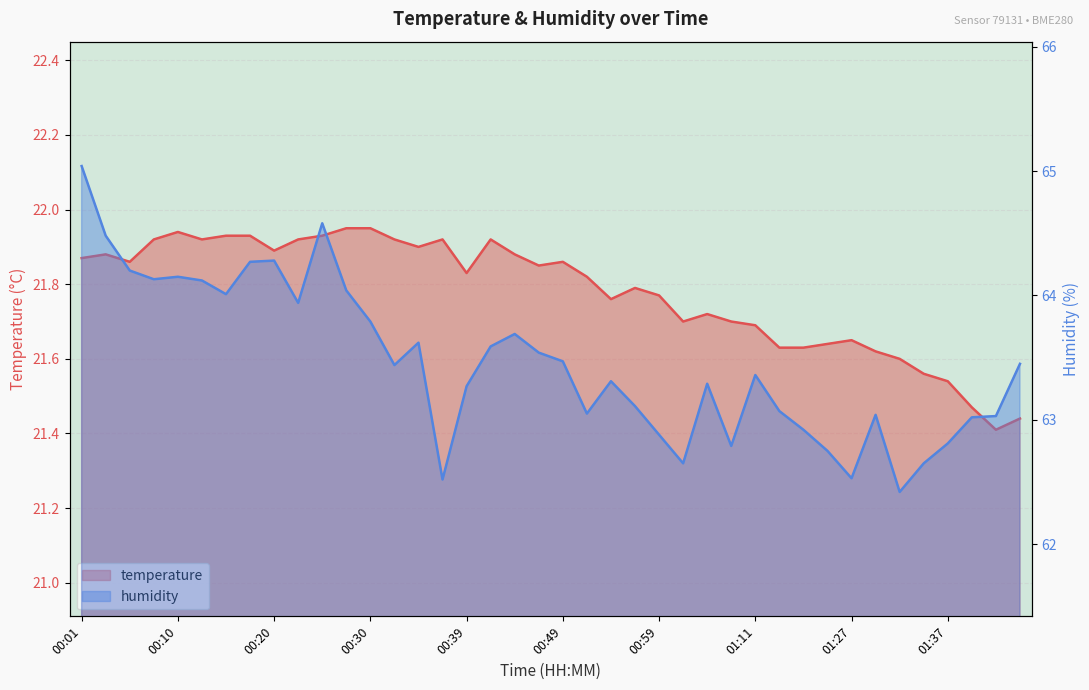

True or false: humidity and temperature cross at least once.

False